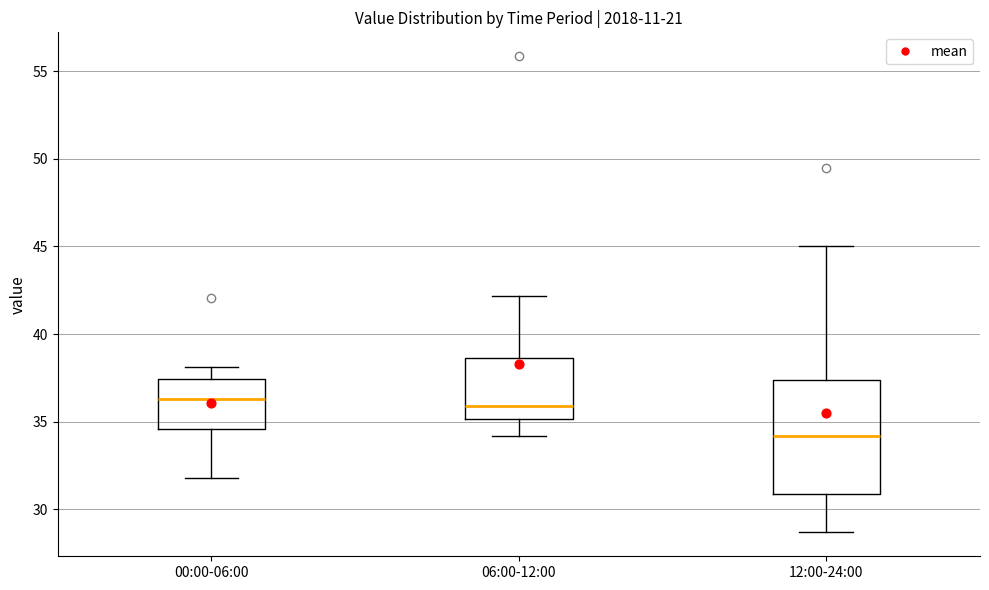

Reading left to right, read every box against the y-axis: the position of its median line, the range the box covers, and the ends of its whiskers. The values are not printed on the chart, so give them approximately, as read against the axis.

00:00-06:00: median 36.5, box 34.5 to 37.5, whiskers 32.0 to 38.0
06:00-12:00: median 36.0, box 35.0 to 38.5, whiskers 34.0 to 42.0
12:00-24:00: median 34.0, box 31.0 to 37.5, whiskers 28.5 to 45.0